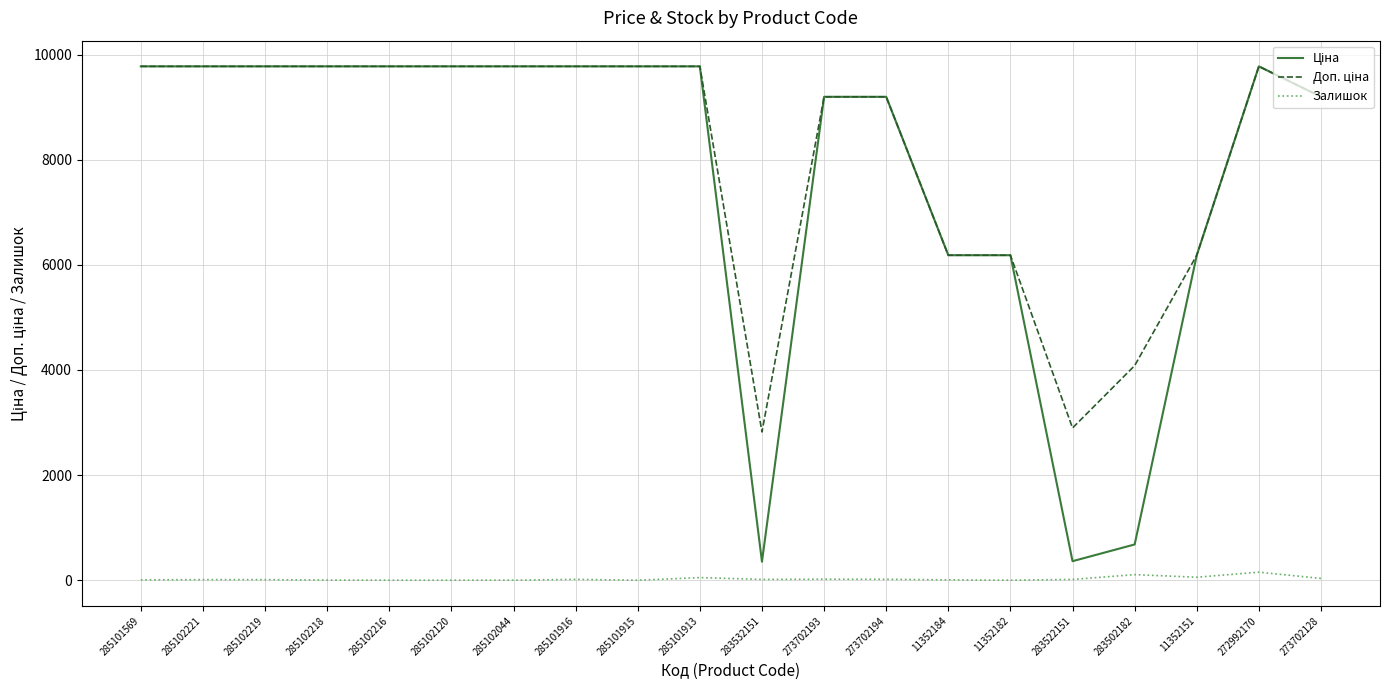

What is the greatest value displayed?

9775.5